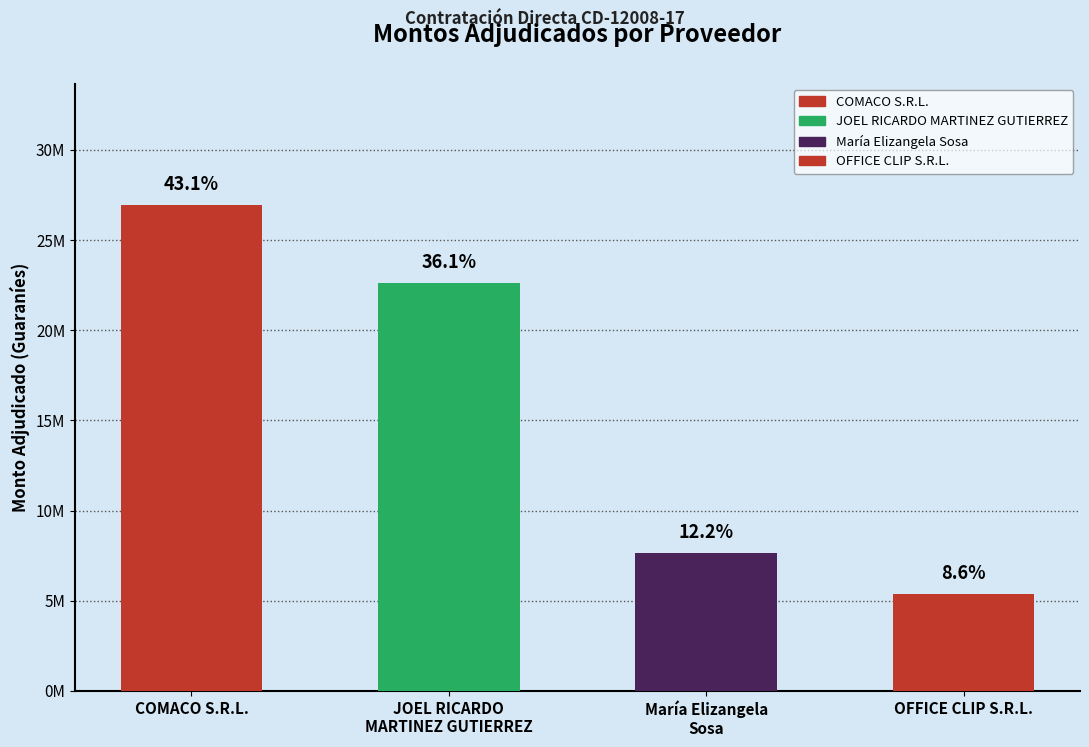

What is the value of the 2nd bar from the left?

22600000